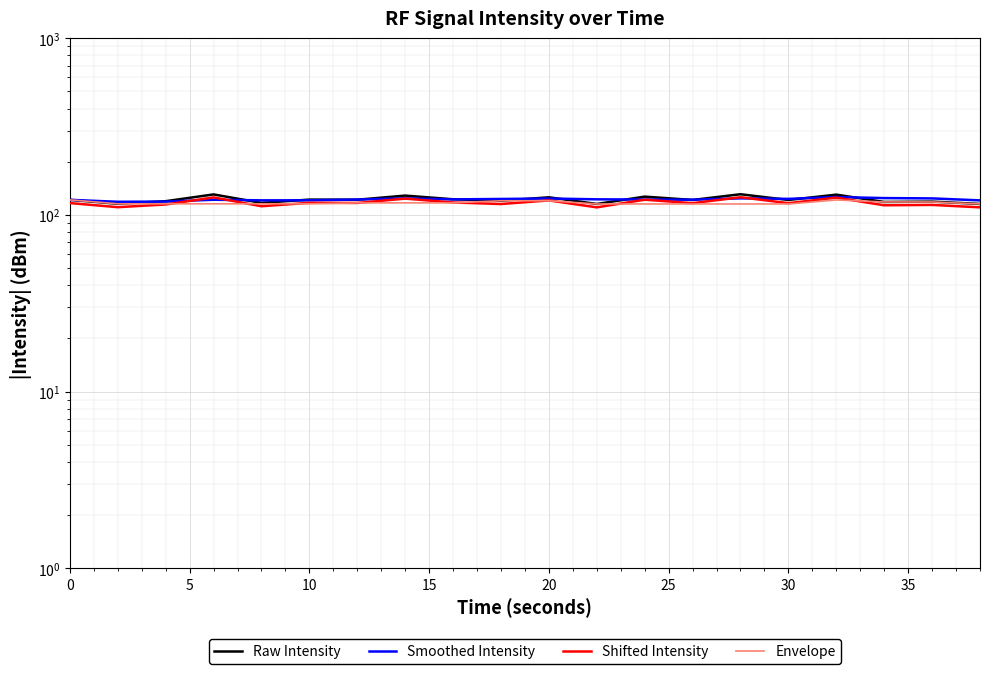

What is the maximum value shown in the chart?

130.9